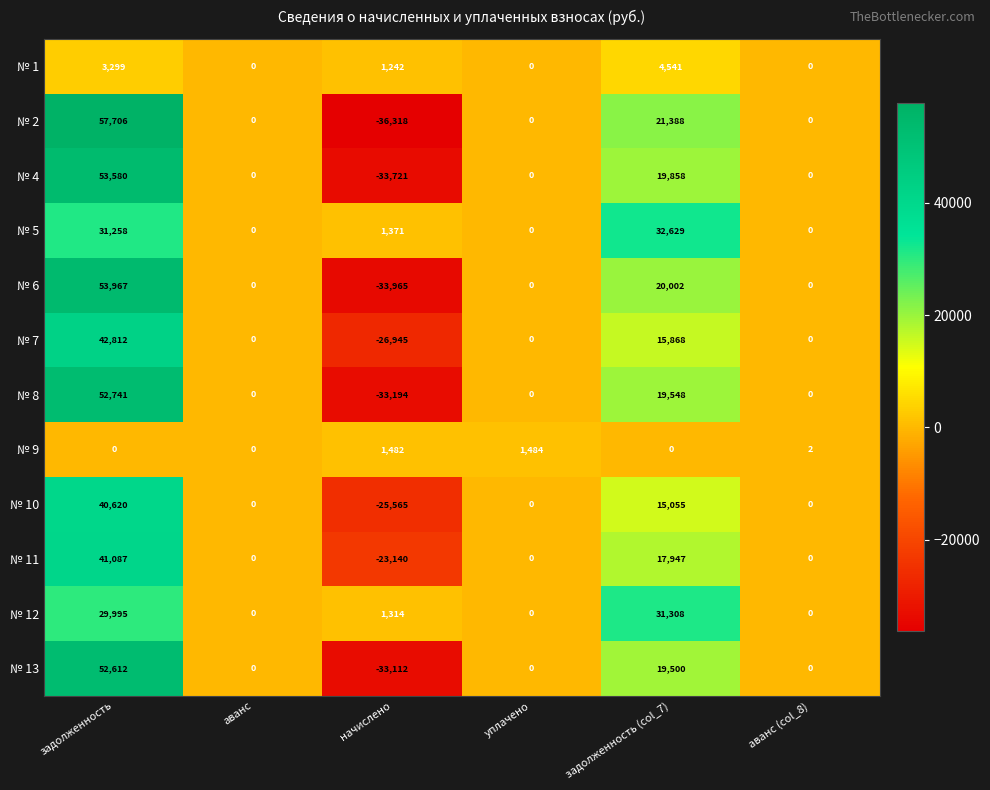

Where does the № 7 series first go above 0?

задолженность